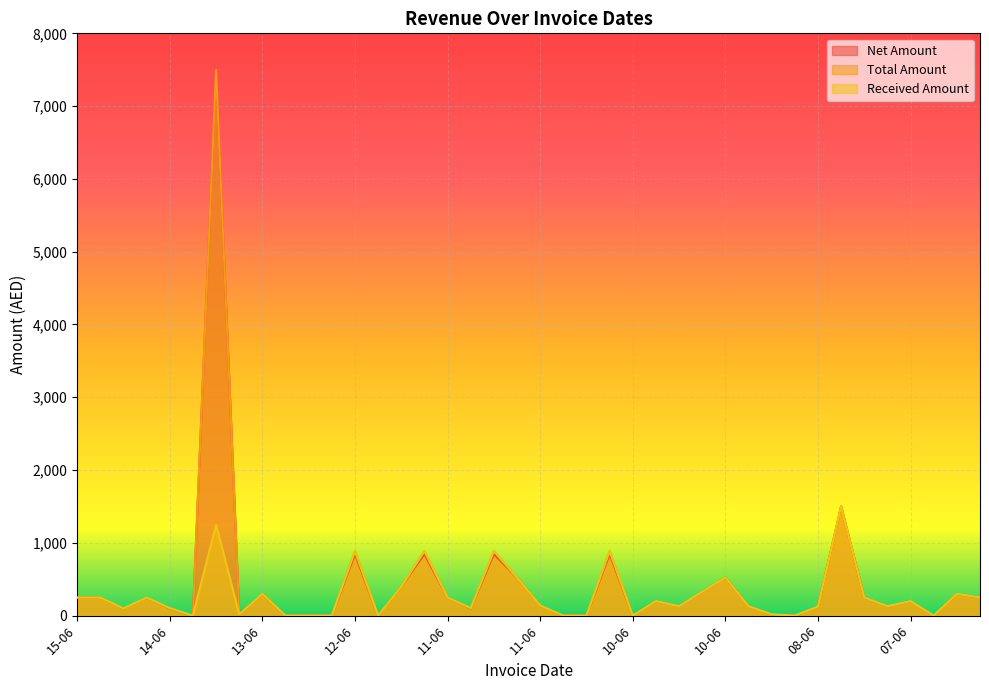

Reading left to right, extract all data points from this chart.

Net Amount: 249.0	249.0	100.0	250.0	99.0	1.0	7500.0	16.2	299.0	1.0	1.0	1.0	846.0	1.0	399.0	845.8	250.0	99.0	845.8	524.0	140.0	1.0	1.0	845.8	1.0	200.0	130.0	330.0	524.0	130.0	17.0	1.0	125.0	1500.0	250.0	130.0	200.0	1.0	300.0	250.0
Total Amount: 249.0	249.0	100.0	250.0	104.0	1.0	7500.0	17.0	299.0	1.0	1.0	1.0	888.3	1.0	399.0	888.1	250.0	104.0	888.1	524.0	140.0	1.0	1.0	888.1	1.0	200.0	130.0	330.0	524.0	130.0	17.9	1.0	125.0	1500.0	250.0	130.0	200.0	1.0	300.0	250.0
Received Amount: 249.0	249.0	100.0	250.0	104.0	1.0	1250.0	17.0	300.0	1.0	1.0	1.0	888.0	1.0	400.0	888.0	250.0	104.0	888.0	524.0	140.0	1.0	1.0	888.0	1.0	200.0	130.0	330.0	524.0	130.0	18.0	1.0	125.0	1500.0	250.0	130.0	200.0	1.0	300.0	250.0